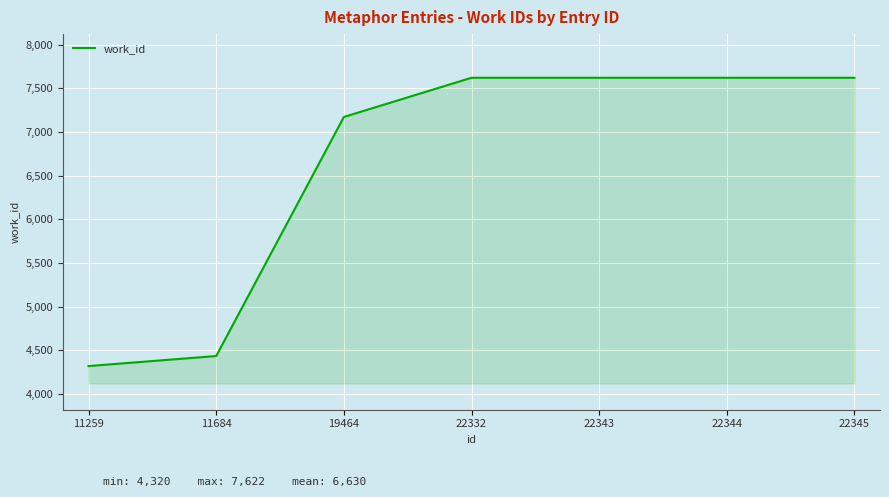

The chart shows a value of 3069 at 19464. True or false?

False